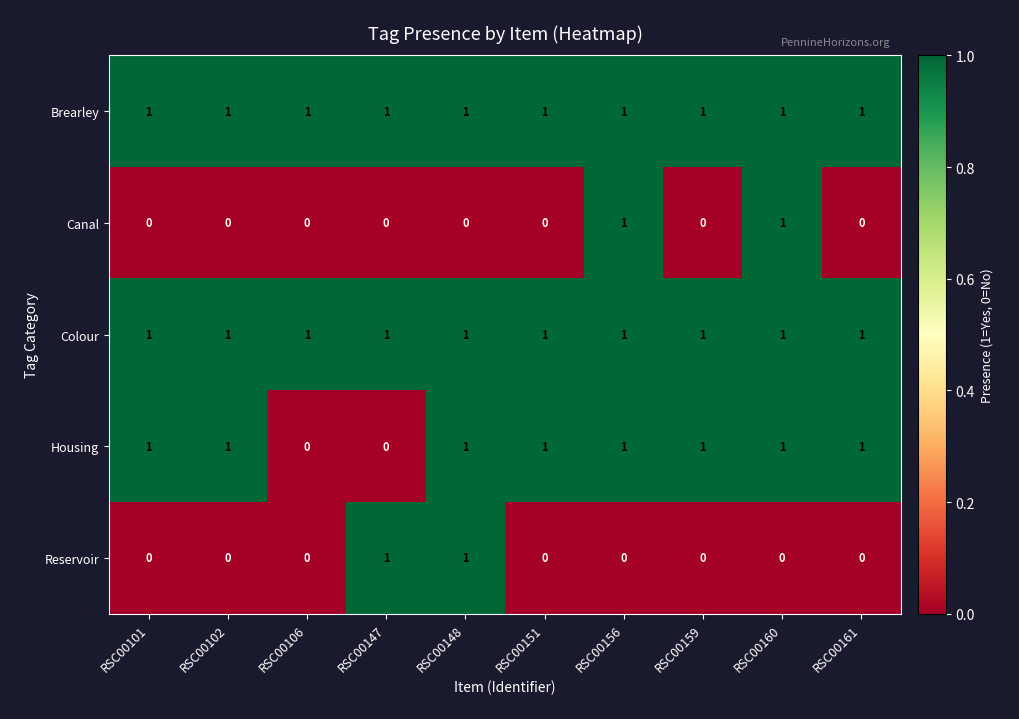

Count the Canal values in the range 0 to 1.

10